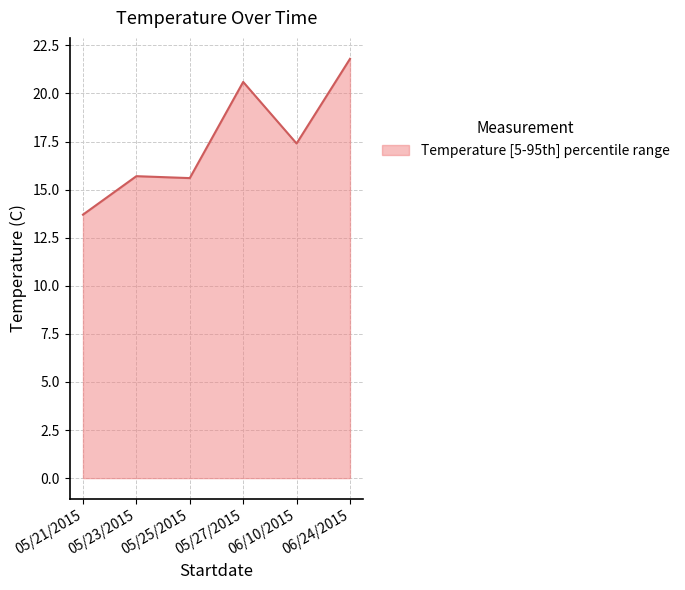

The value at 06/24/2015 is 36.9. True or false?

False